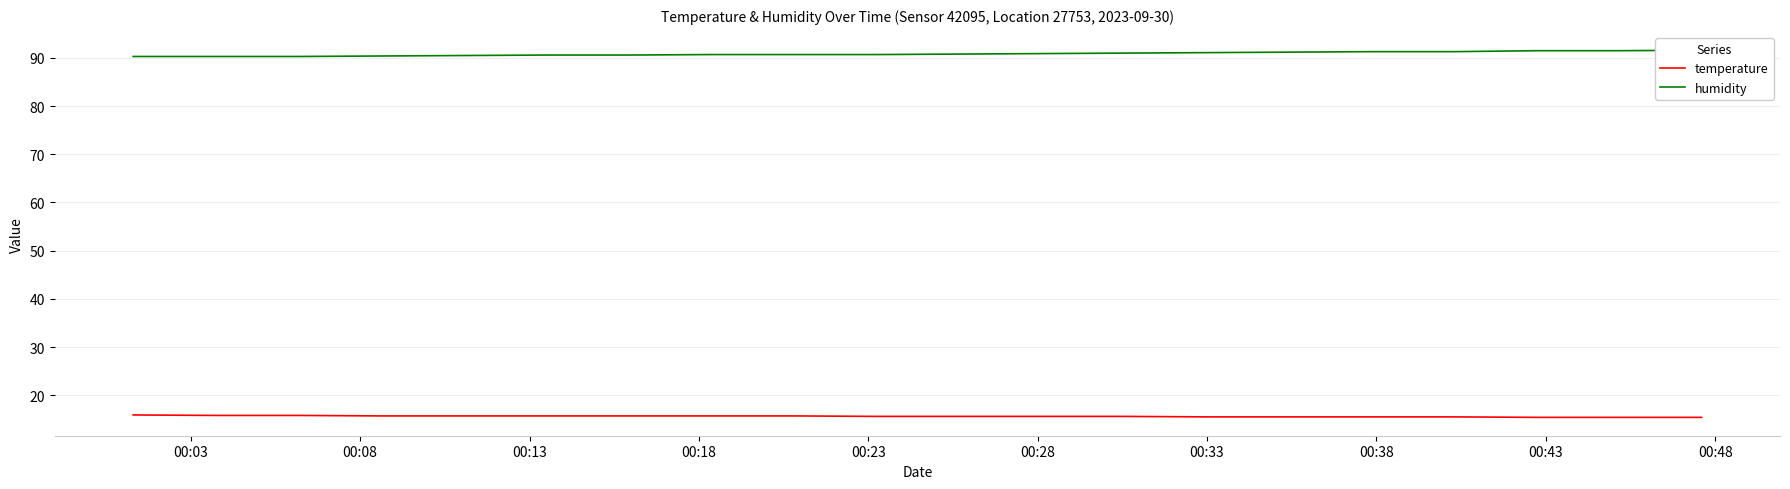

True or false: humidity and temperature intersect in this chart.

False